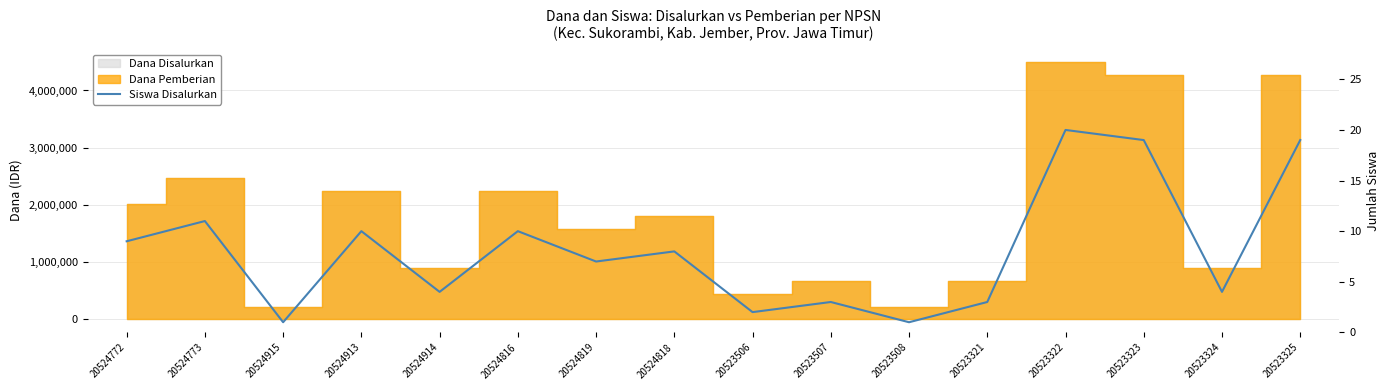

What is the value of the 3rd point from the left?

1